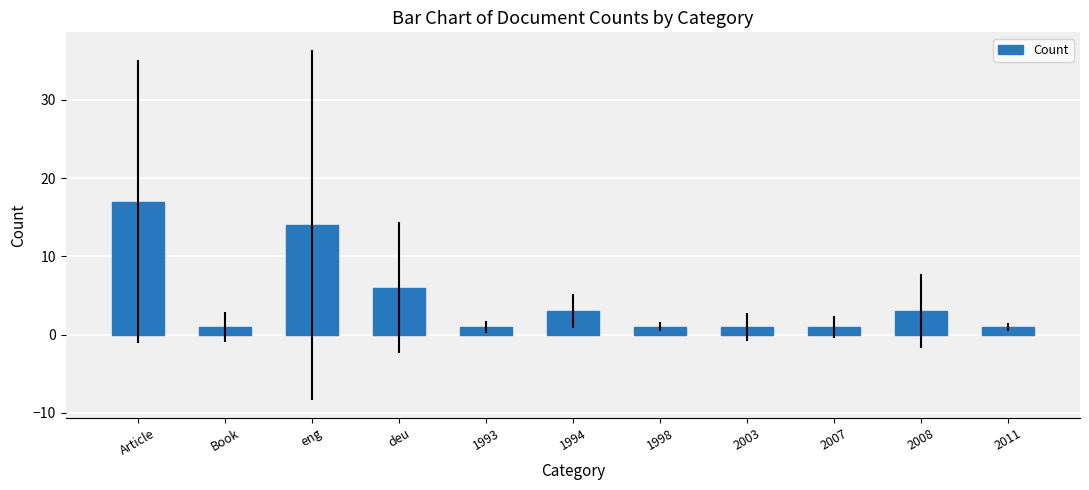

Count the number of categories in the chart.

11